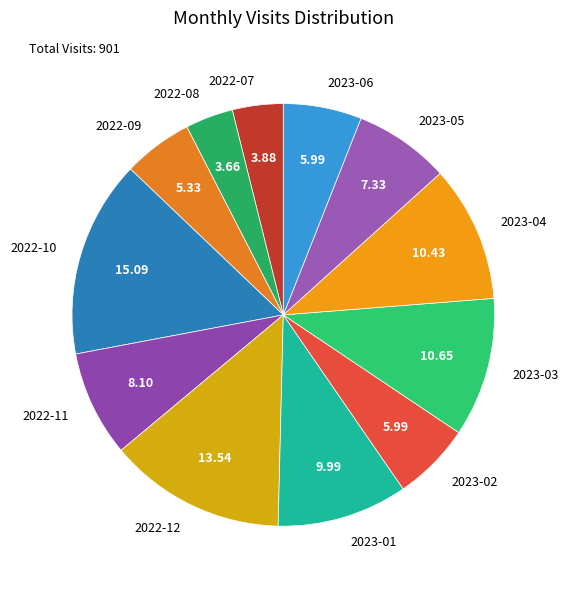

Is there a majority slice in this chart?

No